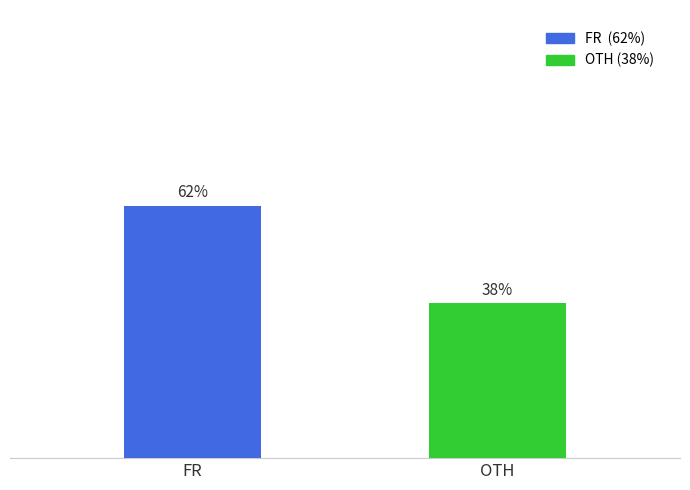

Rank the categories by value from highest to lowest.

FR, OTH